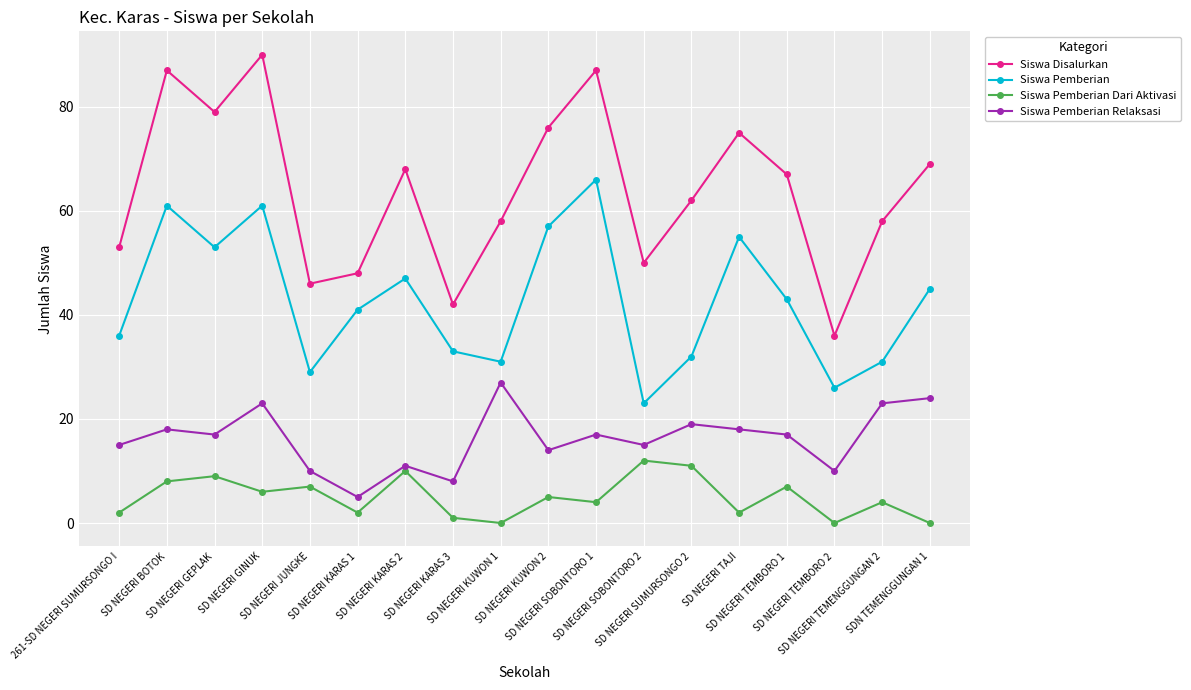

What is the total value across all series at SD NEGERI SOBONTORO 1?

174